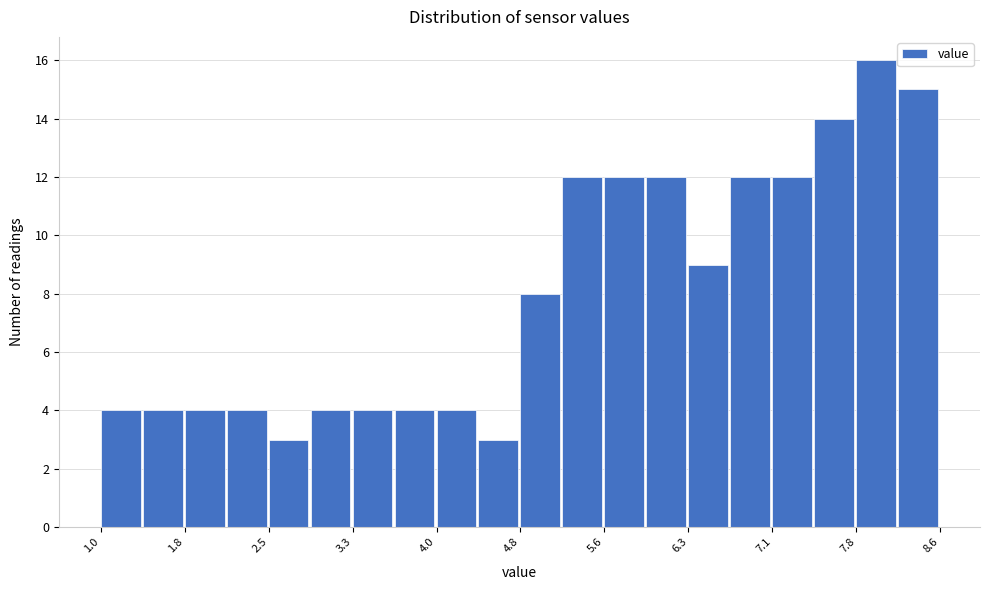

Read against the x-axis, roughly where is the centre of the tallest bar?

8.0